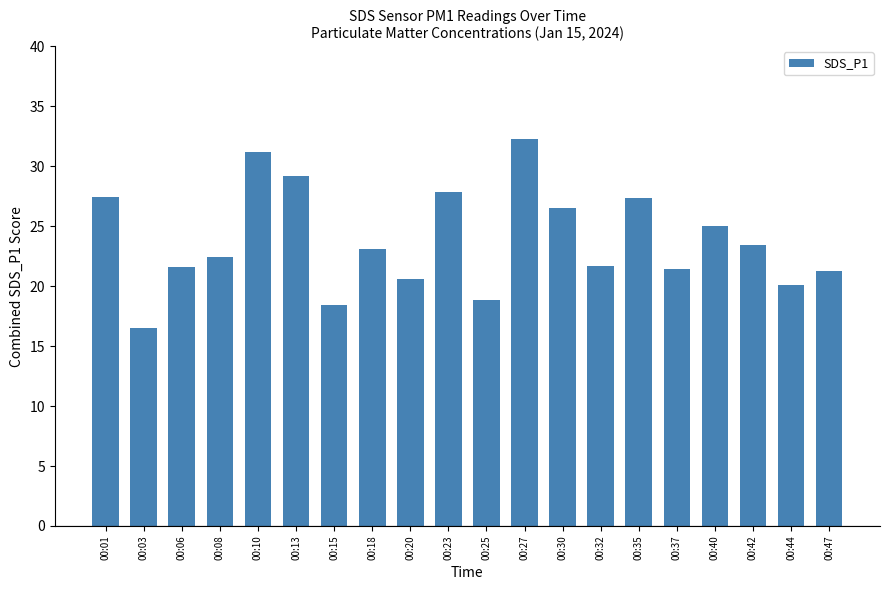

Does the chart contain any negative values?

No